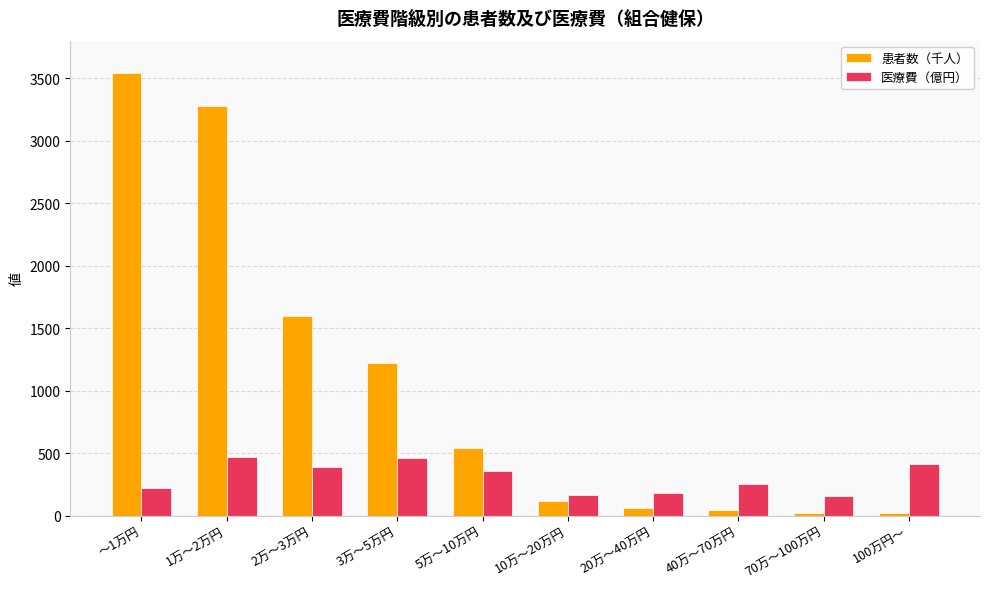

Which series changed the most between 20万～40万円 and 100万円～?

医療費（億円）